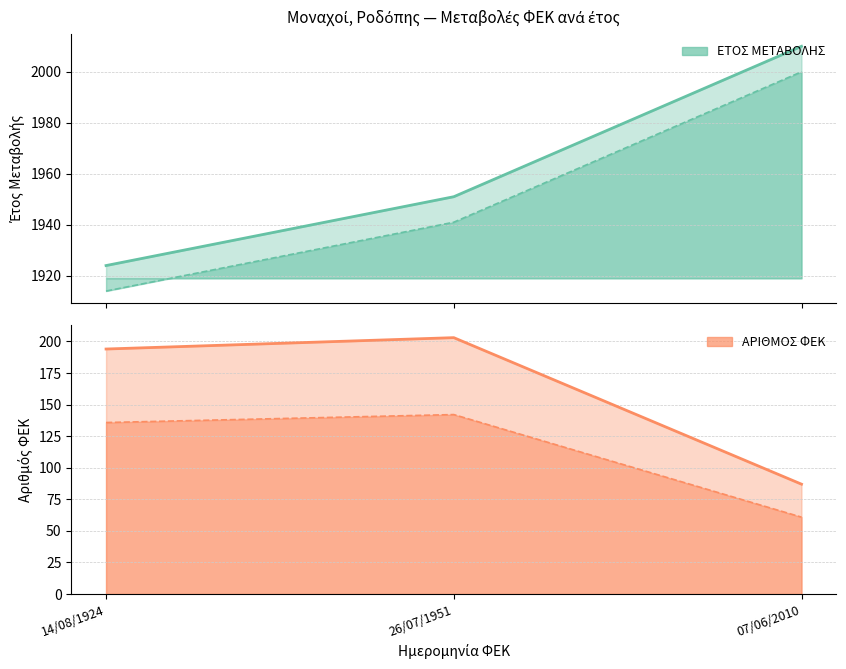

How many lines are shown in the chart?

2